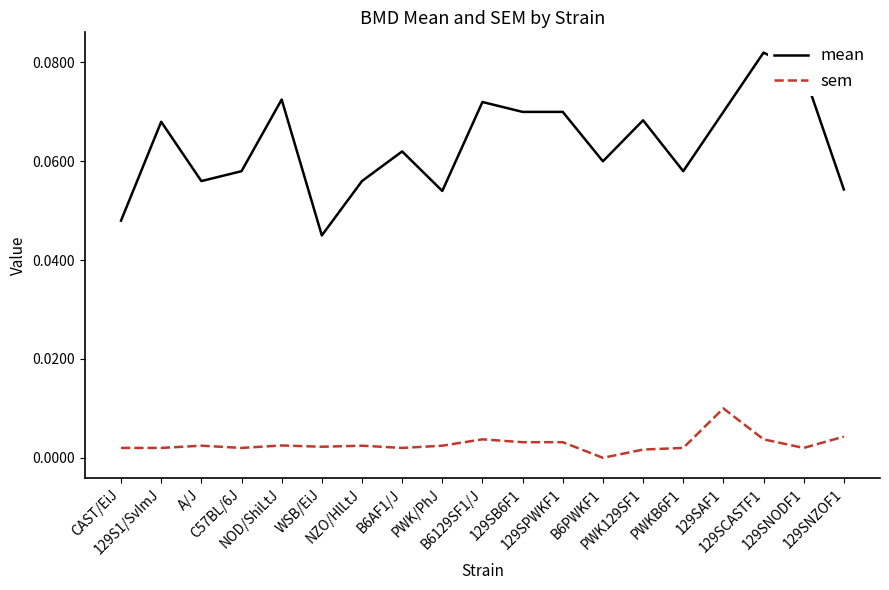

True or false: sem and mean intersect in this chart.

False